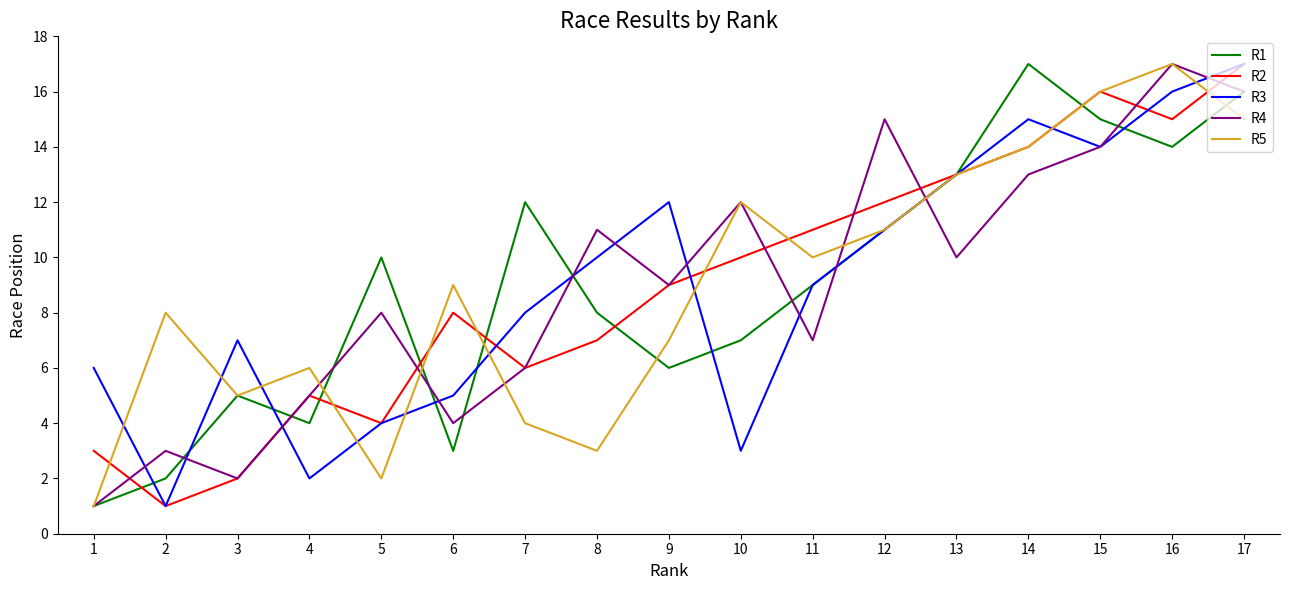

Which category has the lowest value in the R4 series?

1